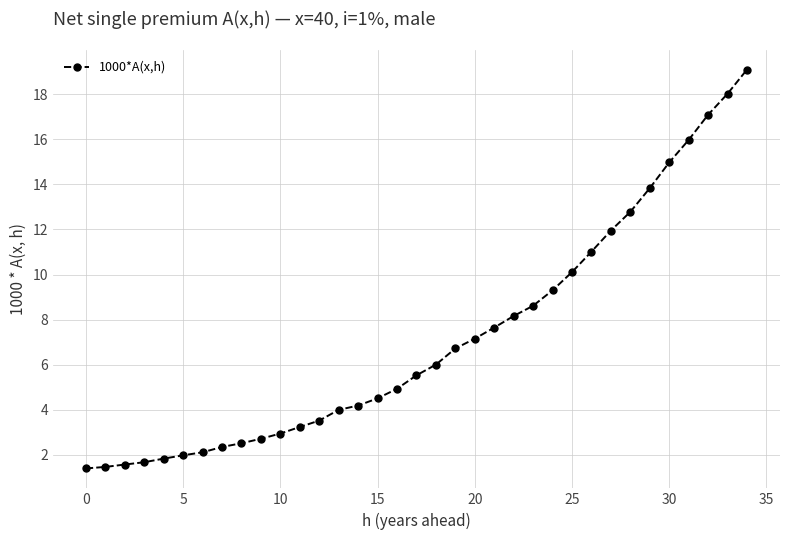

What is the value of the 35th point from the left?

19.1